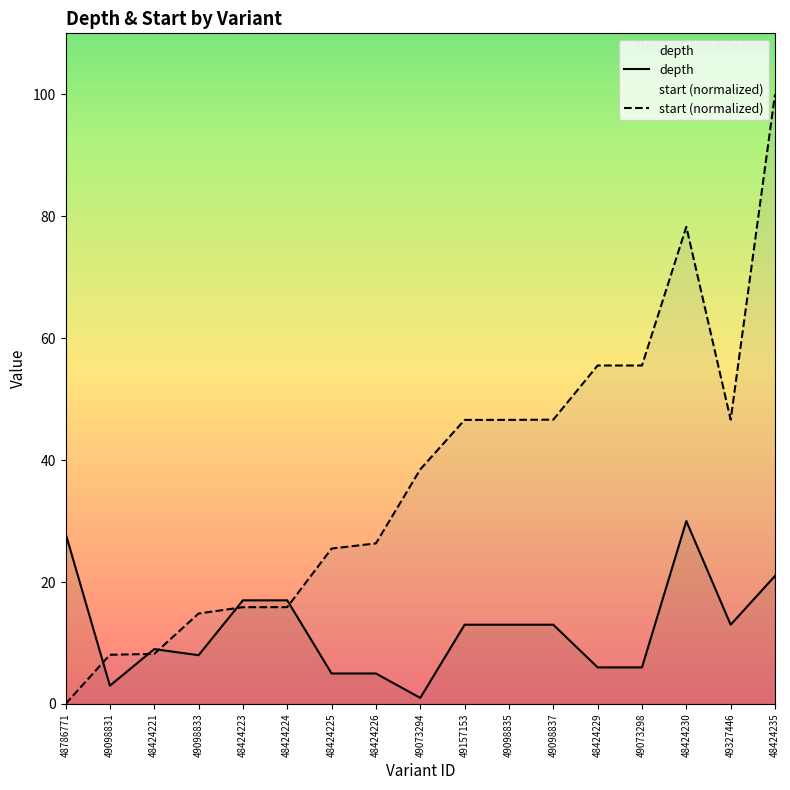

What is the maximum value for depth?

30.0